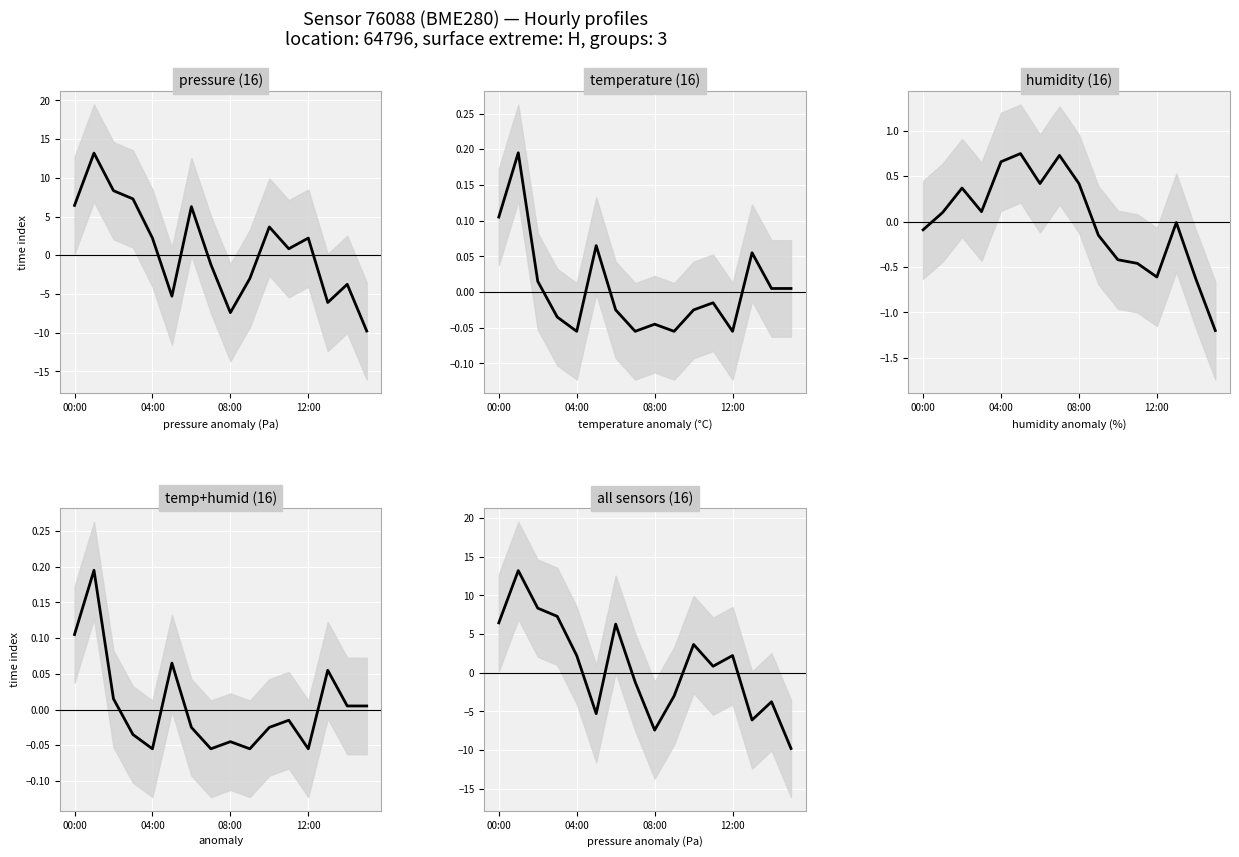

Between which two adjacent categories do temperature and humidity first intersect?

04:00 and 08:00